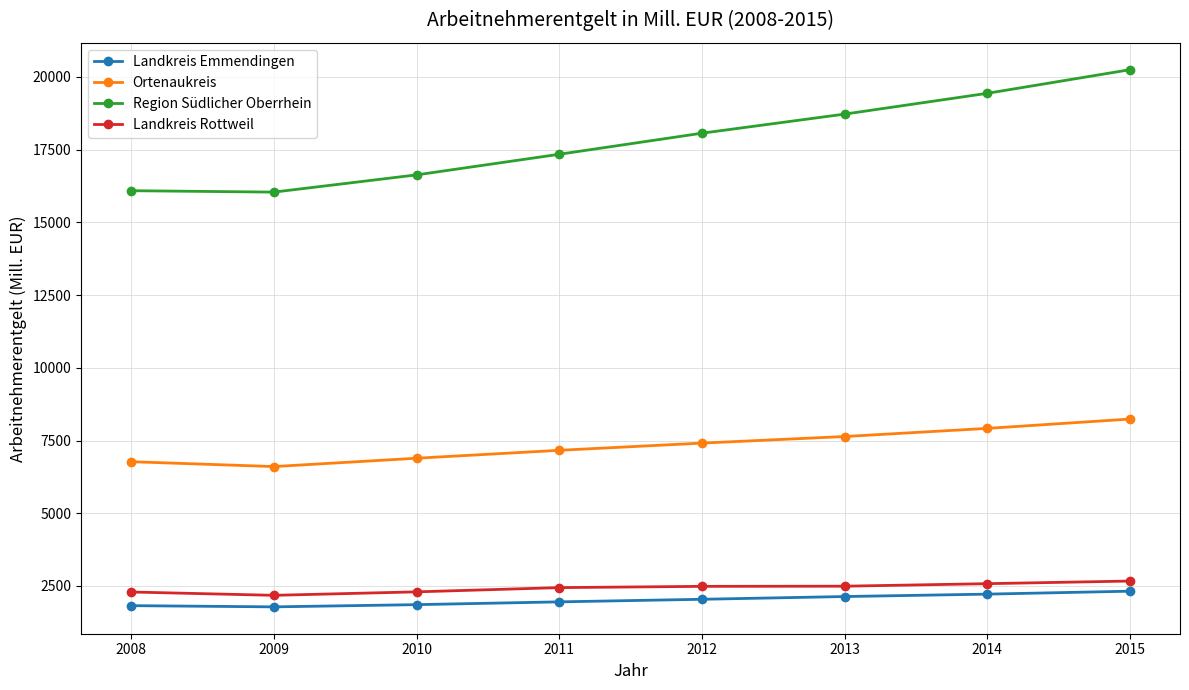

True or false: Region Südlicher Oberrhein has more than 2 interior local peaks.

False